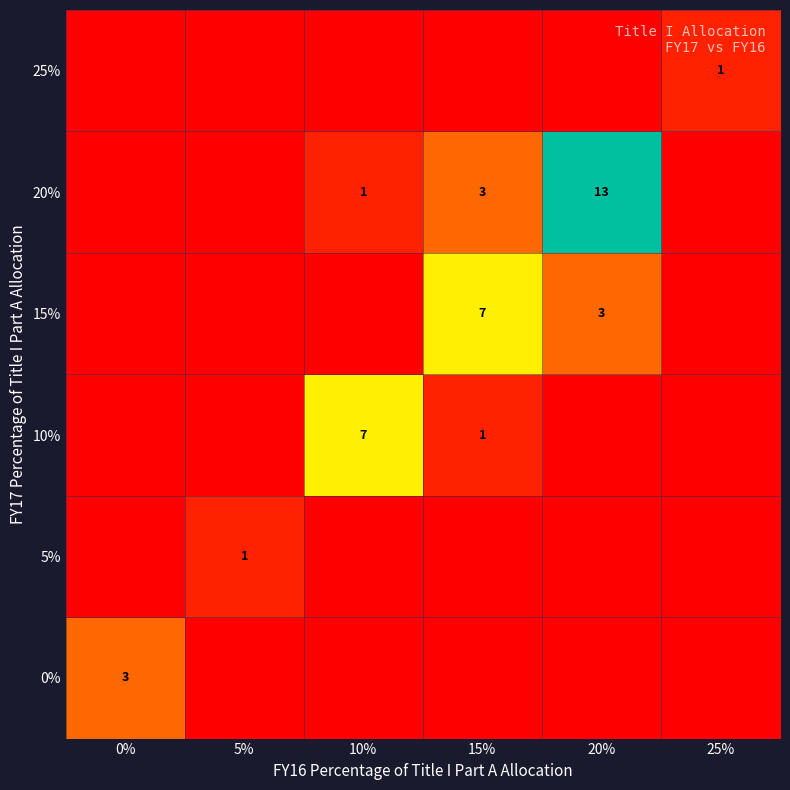

Is the value of 20% at 20% greater than the value of 15% at 20%?

Yes